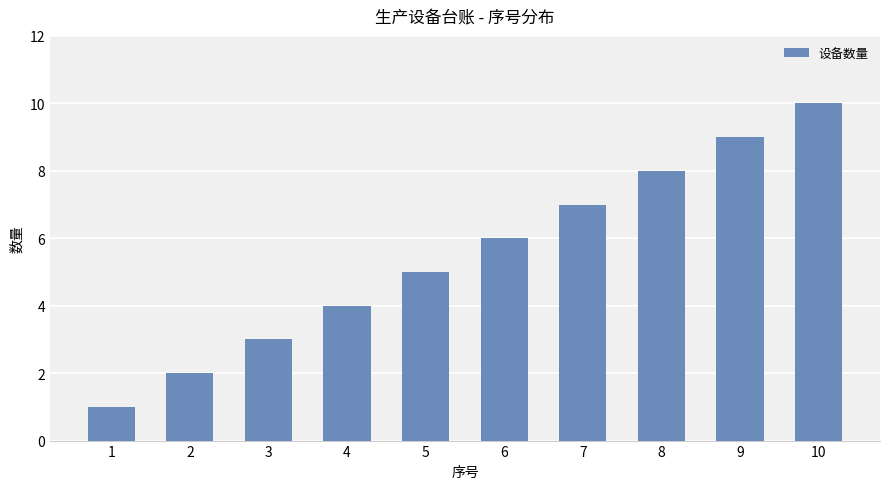

What is the difference between the second highest and minimum values?

8